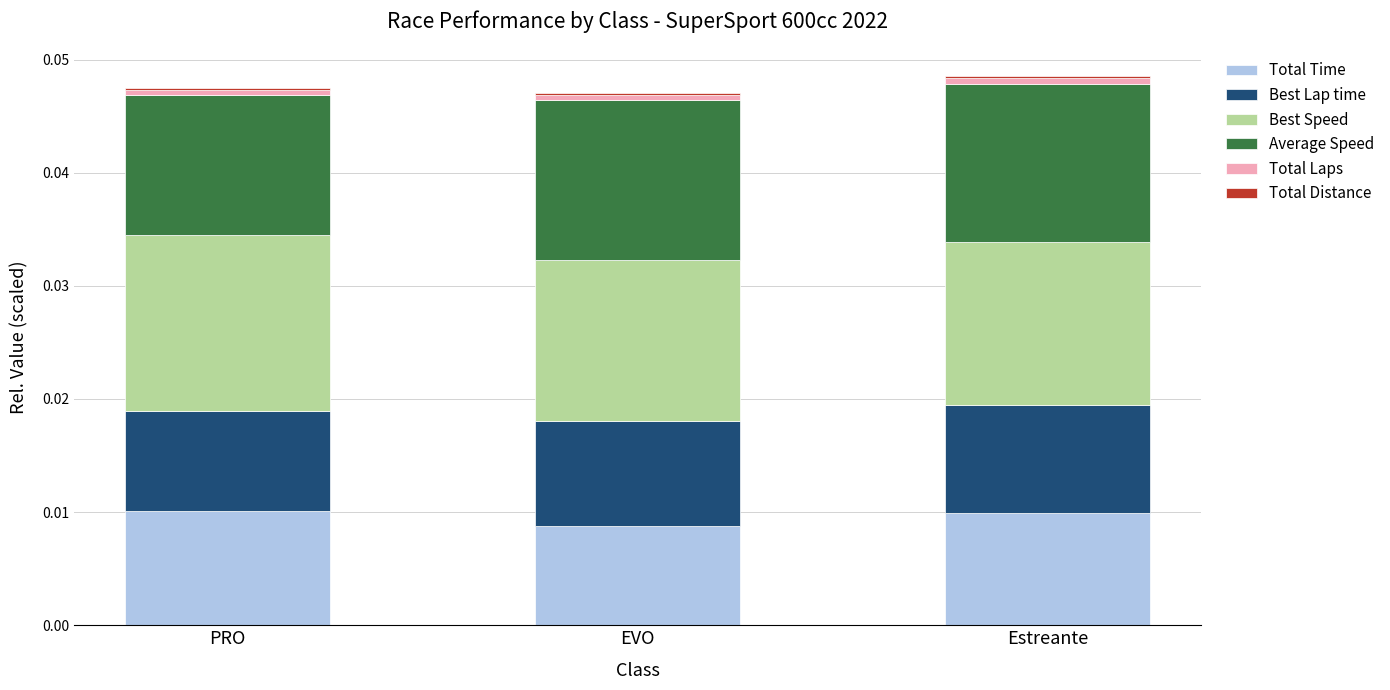

True or false: Total Time has a value of 0.0 at Estreante.

True